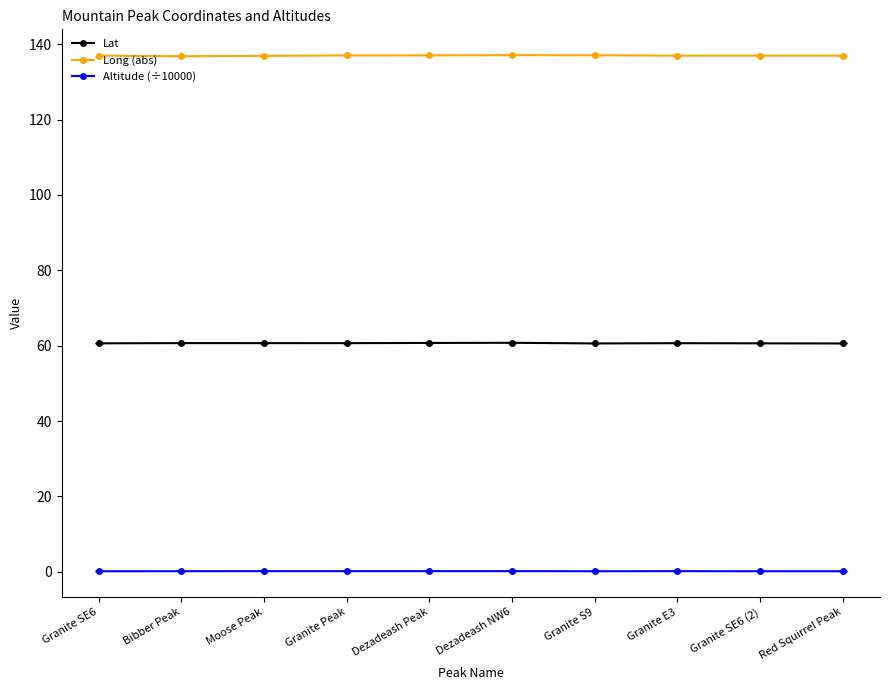

Does the chart display data point markers on the line(s)?

Yes